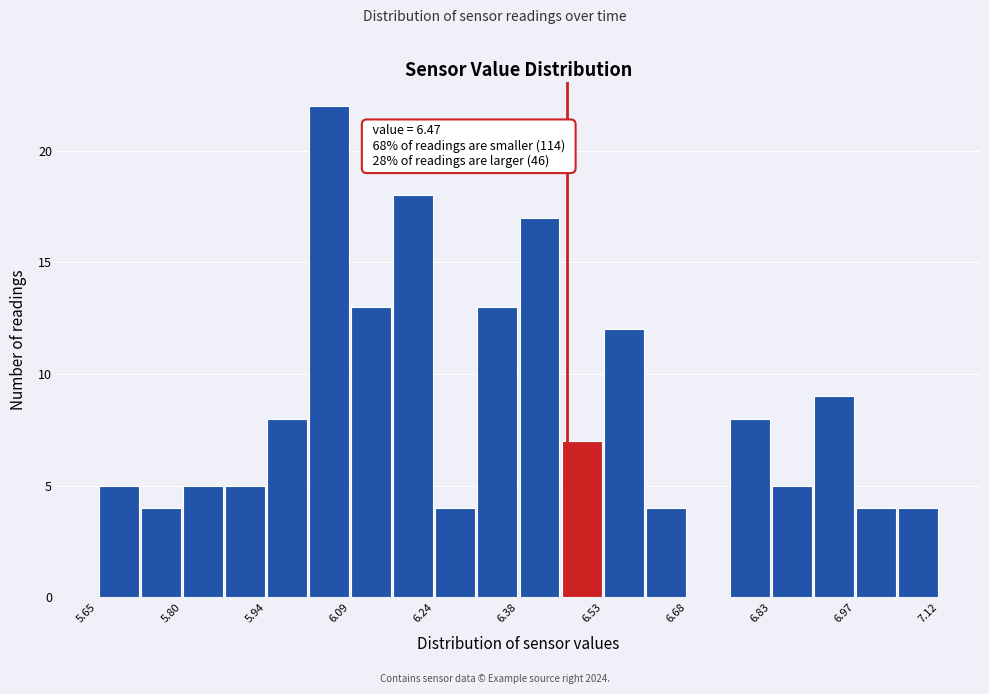

Around what value on the x-axis is the tallest bar? Give the approximate position of its centre, as read against the axis.

6.06